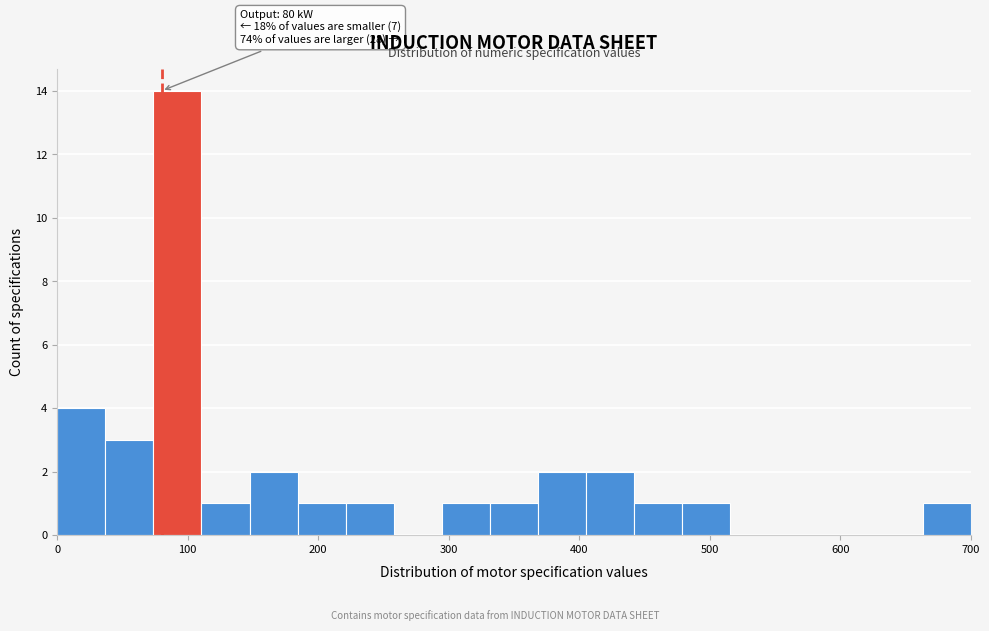

Read against the x-axis, roughly where is the centre of the tallest bar?

90